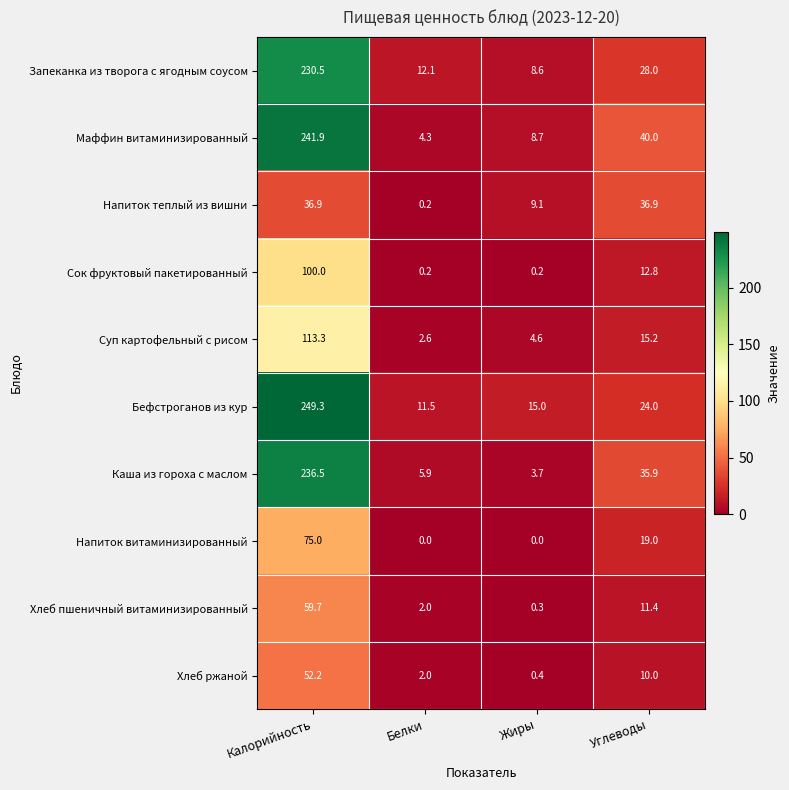

List the series in order of their peak value, highest first.

Бефстроганов из кур, Маффин витаминизированный, Каша из гороха с маслом, Запеканка из творога с ягодным соусом, Суп картофельный с рисом, Сок фруктовый пакетированный, Напиток витаминизированный, Хлеб пшеничный витаминизированный, Хлеб ржаной, Напиток теплый из вишни